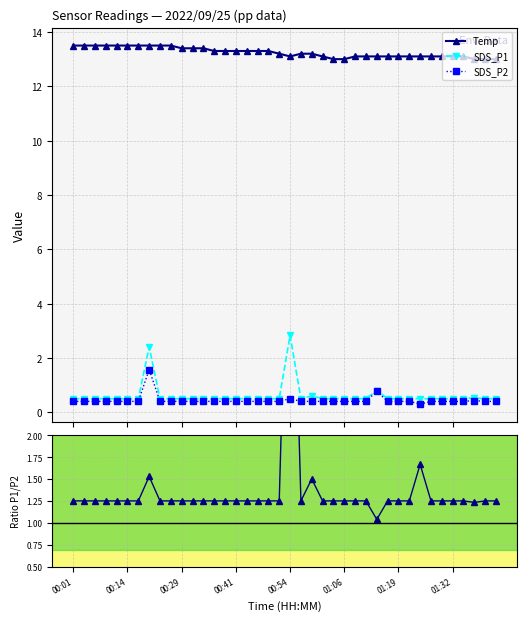

Which series changed the most between 21 and 24?

Temp